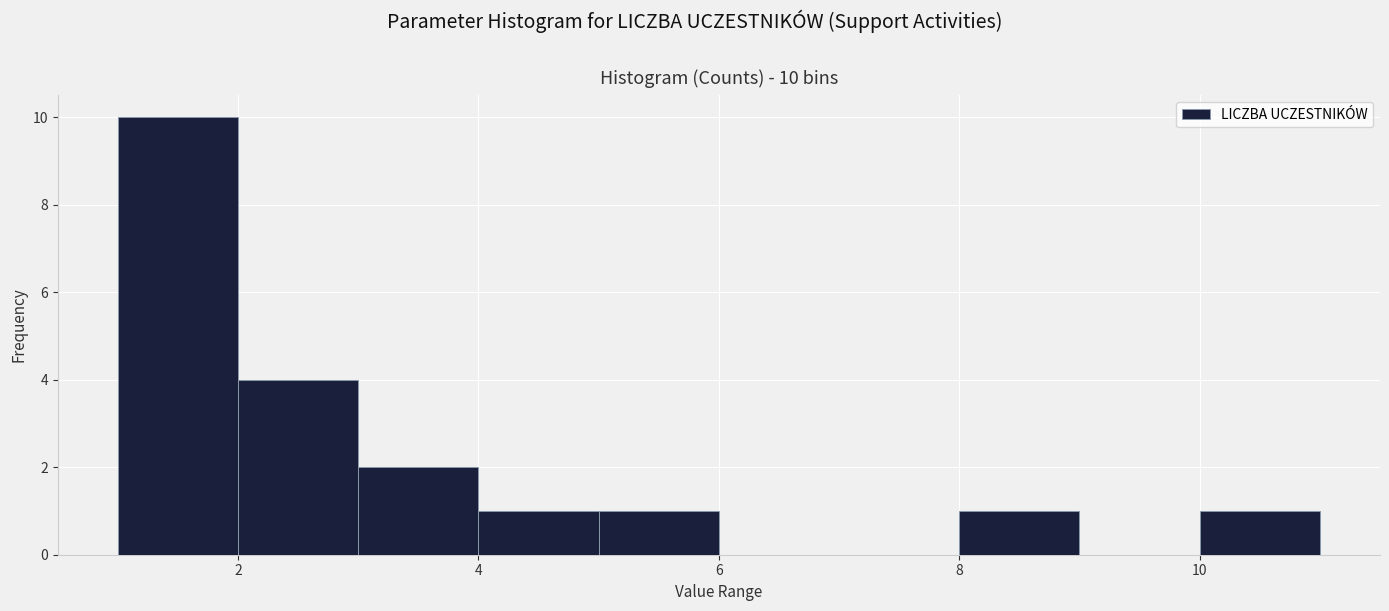

Which range on the x-axis has the tallest bar?

1 to 2